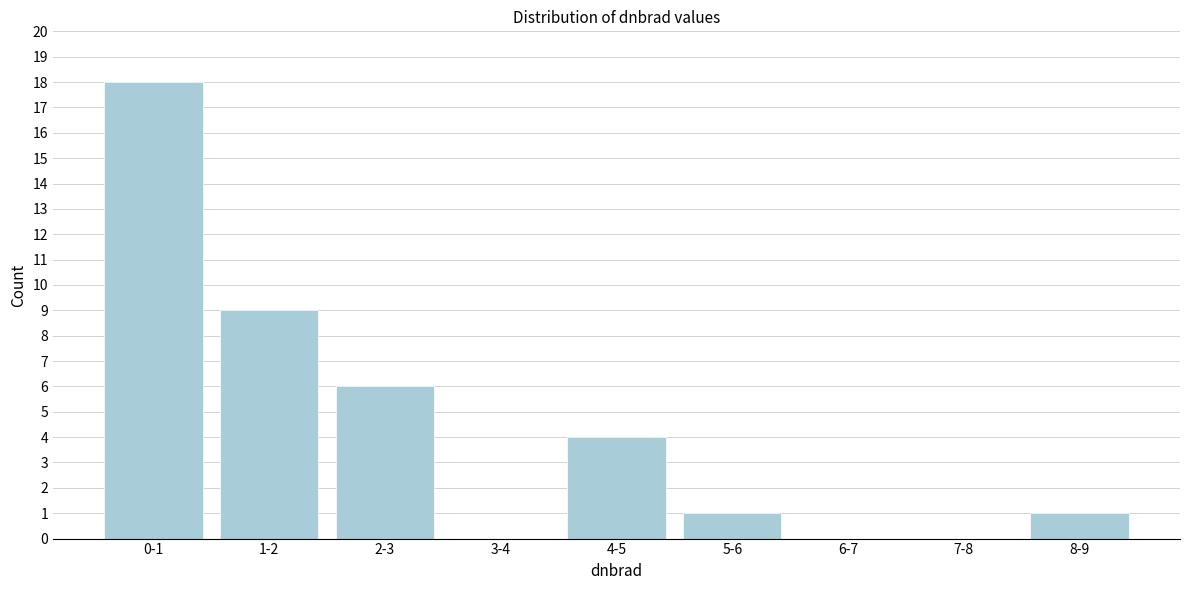

Reading right to left, list all the values displayed in this chart.

8-9=1	7-8=0	6-7=0	5-6=1	4-5=4	3-4=0	2-3=6	1-2=9	0-1=18